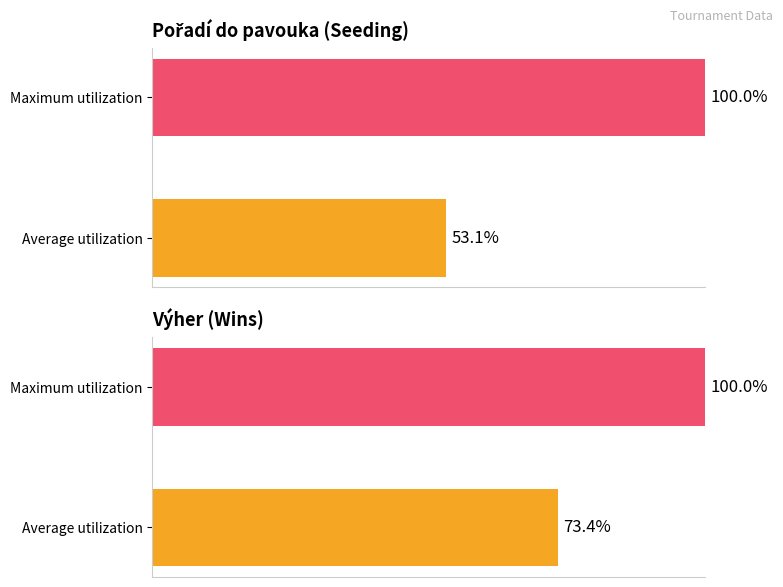

What is the greatest value displayed?

100.0